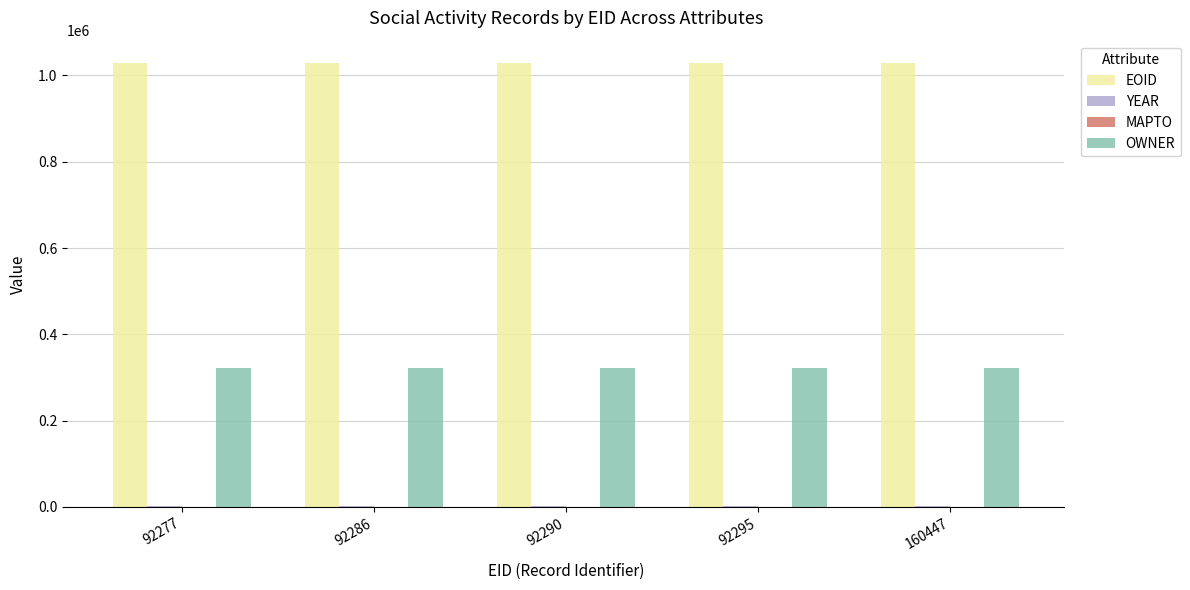

Does the chart contain stacked bars?

No